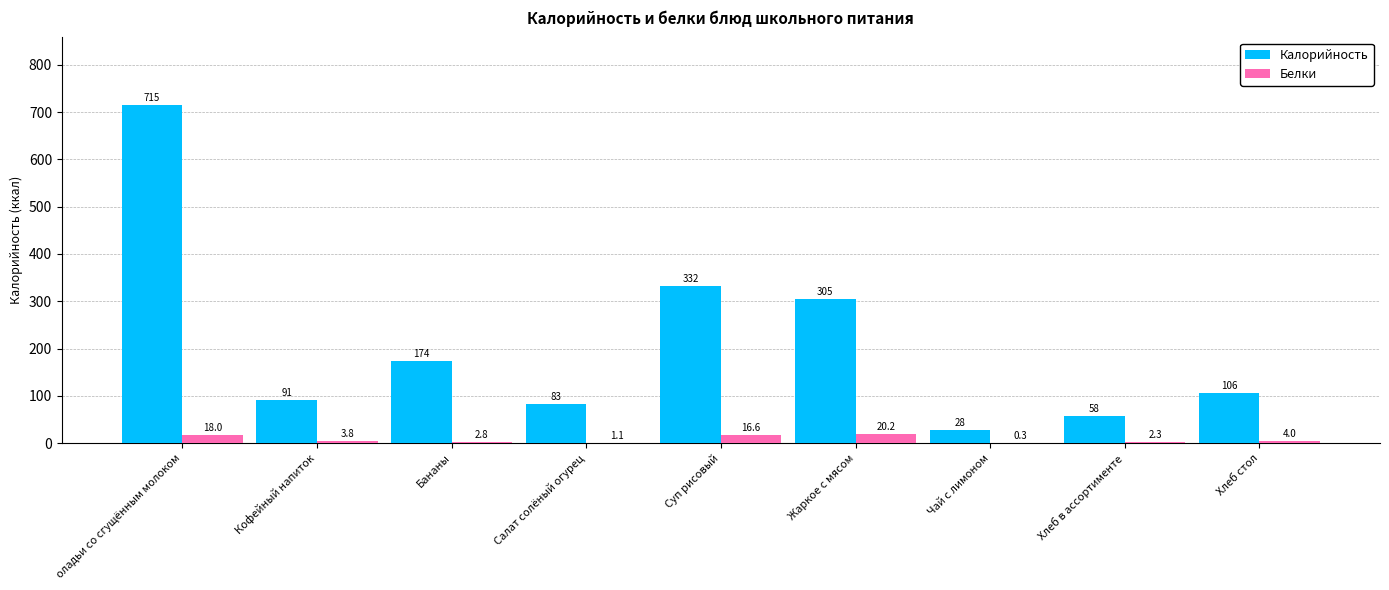

Which series changed the most between Бананы and Салат солёный огурец?

Калорийность